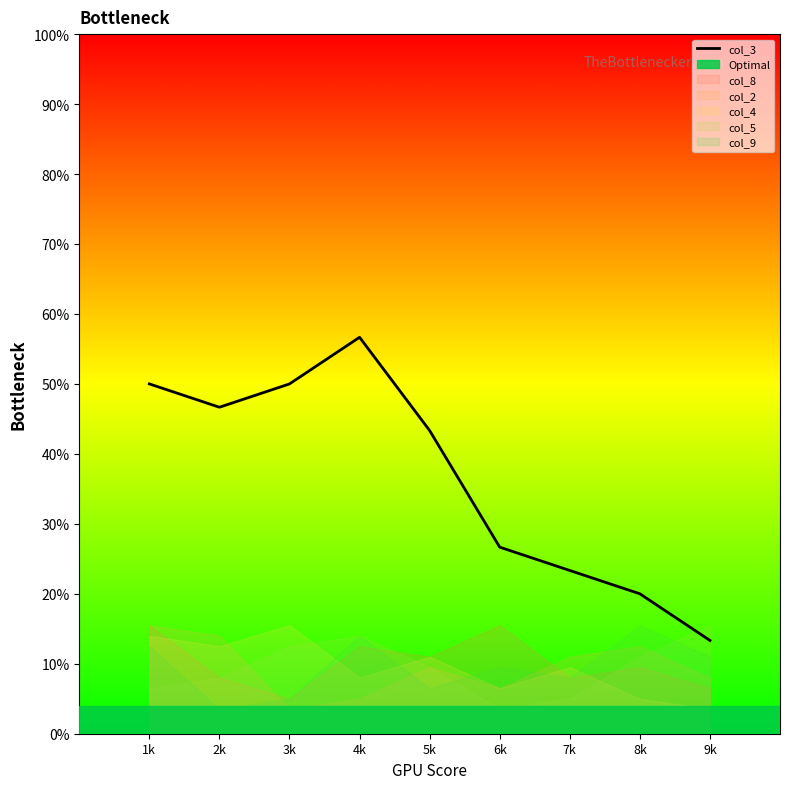

How many interior local peaks (higher than both neighbors) does the data have?

1